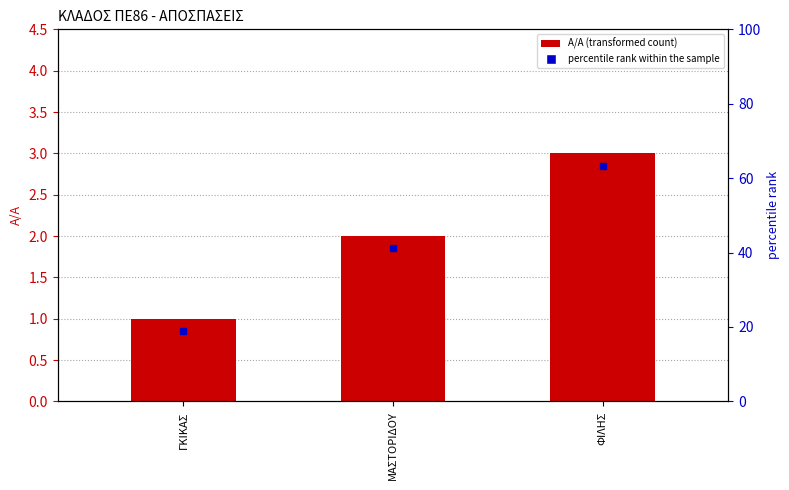

What is the smallest value displayed?

1